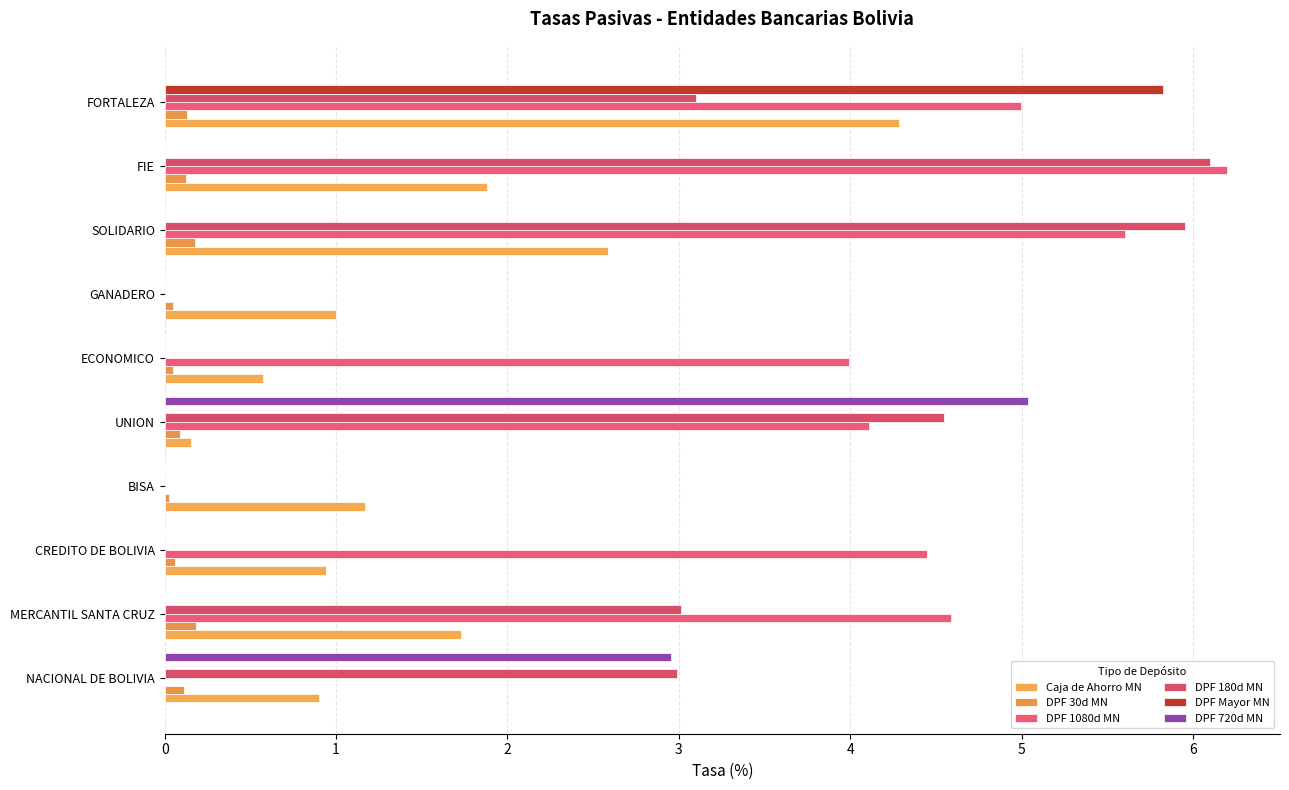

Count the number of data series in this chart.

6